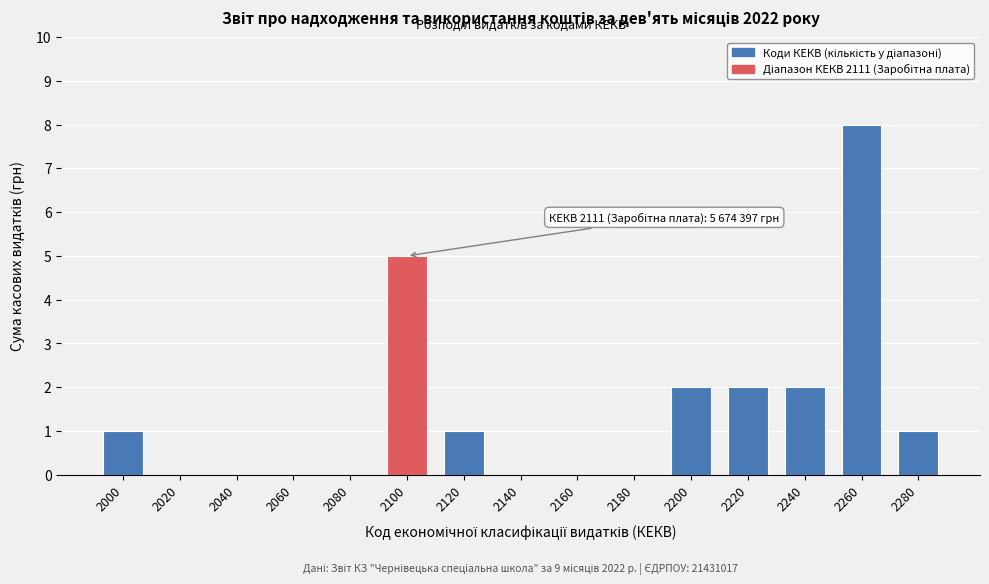

Reading right to left, what are all the values shown in this chart?

2280=1	2260=8	2240=2	2220=2	2200=2	2180=0	2160=0	2140=0	2120=1	2100=5	2080=0	2060=0	2040=0	2020=0	2000=1